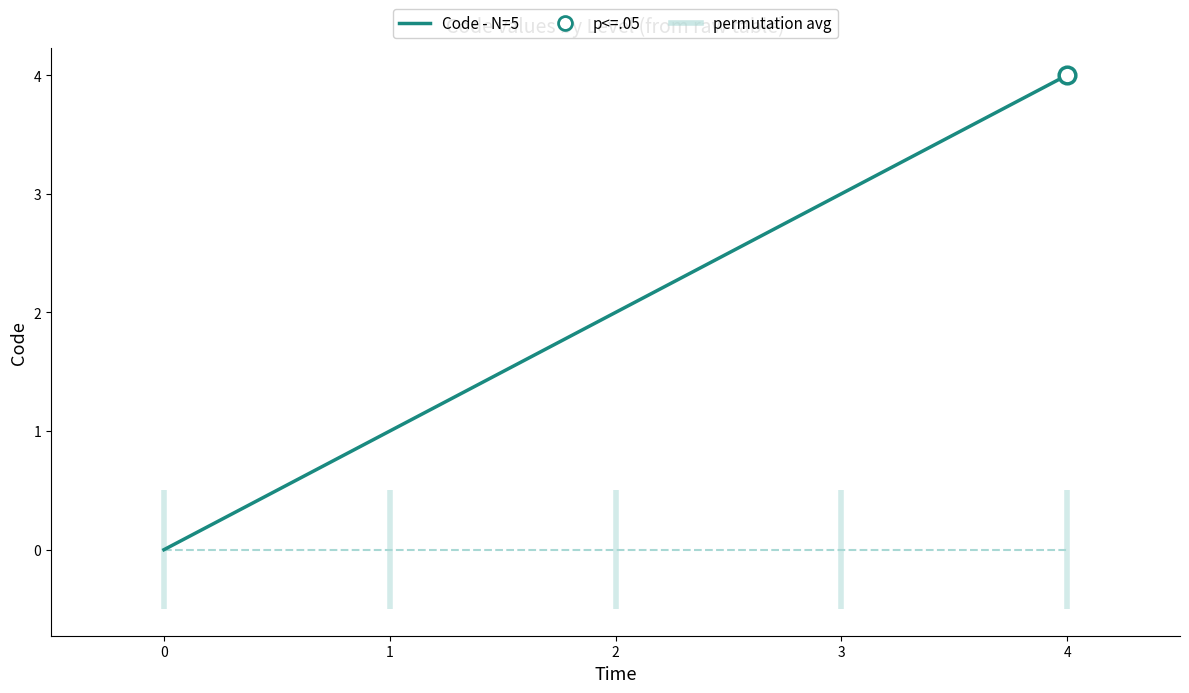

True or false: Code - N=5 and permutation avg cross at least once.

False